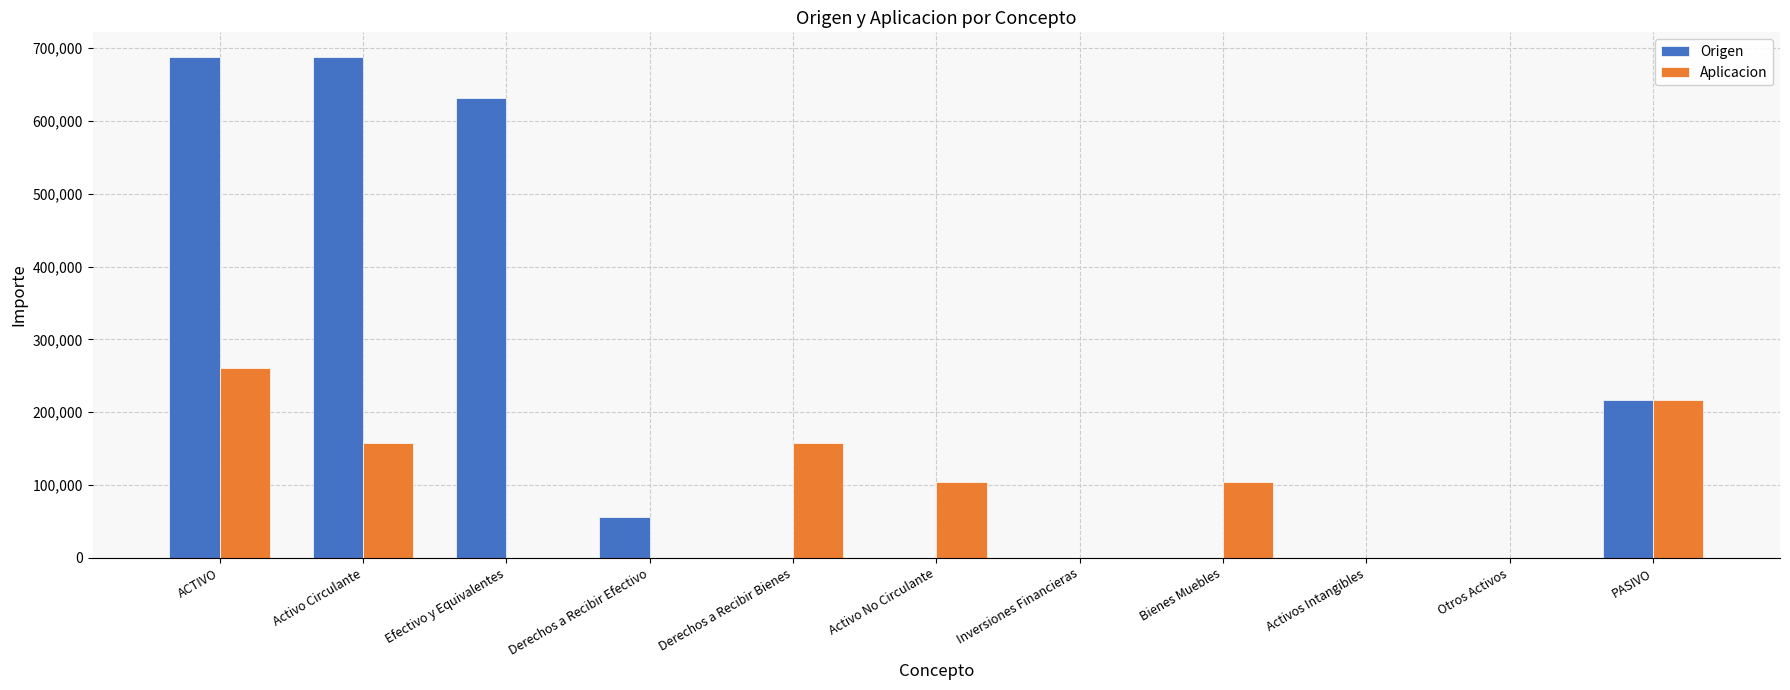

What is the greatest value displayed?

687519.5